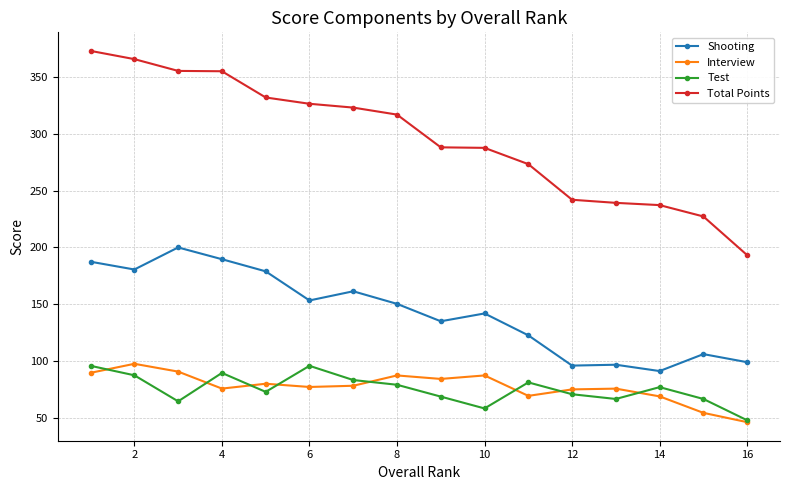

Which series has the largest total across all categories?

Total Points